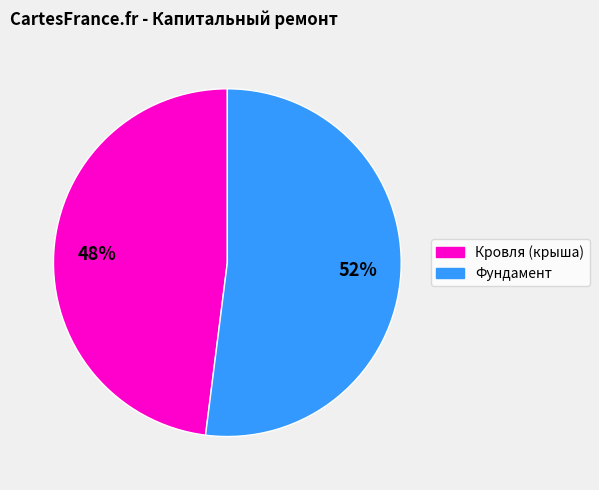

How many segments does this pie chart have?

2